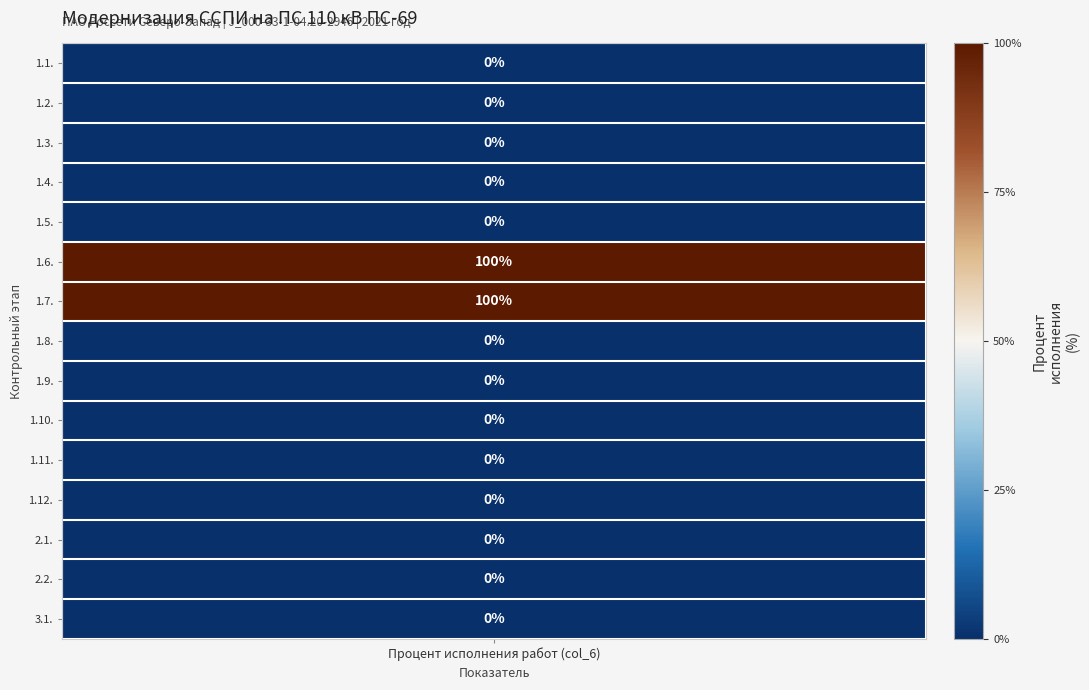

List the labels in order of value, smallest first.

values, 1, 2, 3, 4, 7, 8, 9, 10, 11, 12, 13, 14, 5, 6